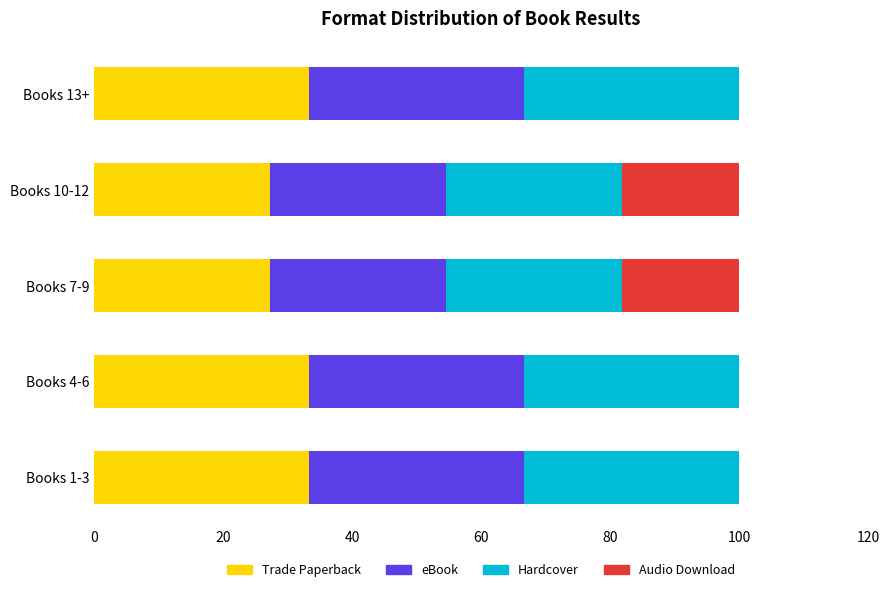

What are all the series names shown in the legend?

Trade Paperback, eBook, Hardcover, Audio Download